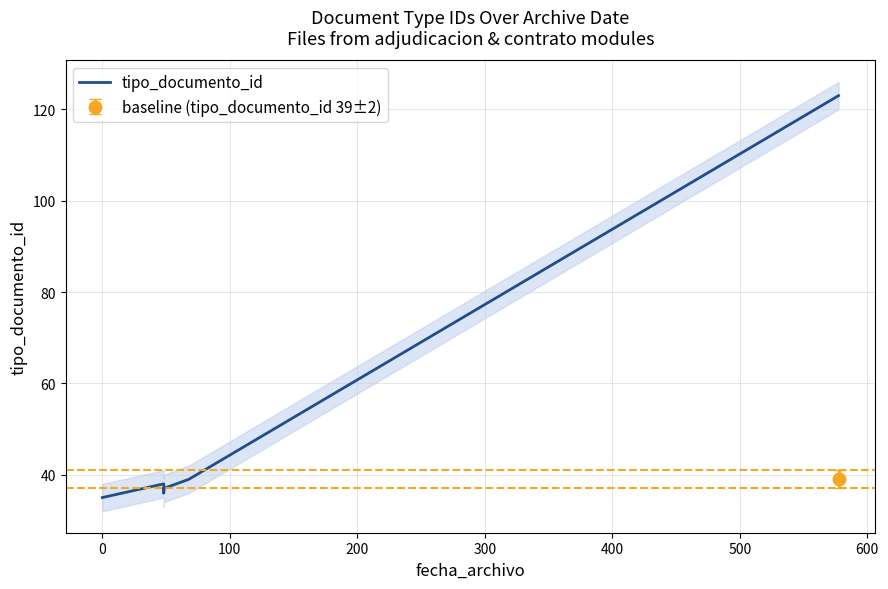

Is this an area chart (filled region under the line)?

No